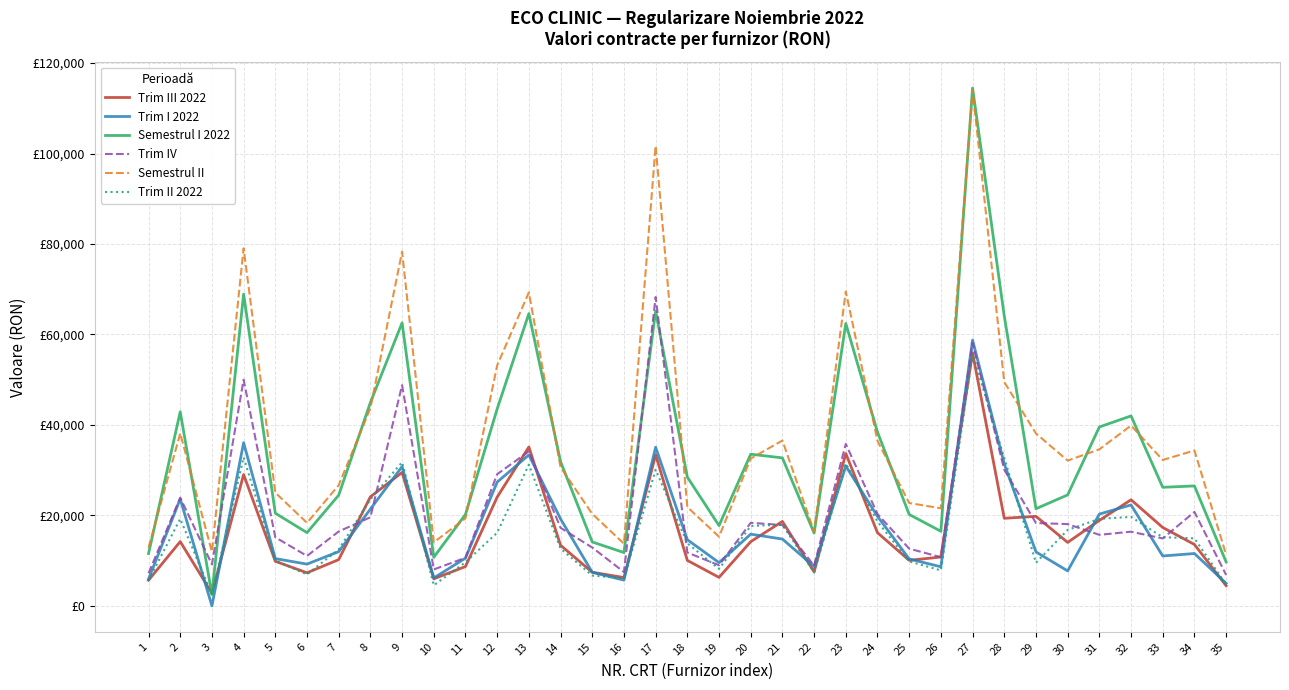

Reading left to right, list all the values displayed in this chart.

Trim III 2022: 5675	14220	2790	29040	9870	7320	10230	24120	29500	5995	8700	24055	35130	13410	7440	6270	33405	10060	6310	14200	18680	7530	33690	16180	10080	10810	55935	19370	19800	14040	18900	23460	17340	13580	4470
Trim I 2022: 5950	23640	0	36080	10460	9240	12000	21400	30800	6185	10560	27370	33380	19230	7430	5700	35080	14640	9570	15860	14780	8720	30930	19800	10380	8650	58760	31405	11940	7740	20300	22320	11040	11580	4990
Semestrul I 2022: 11575	42900	2510	68930	20490	16200	24480	44960	62575	10750	20220	43545	64620	31900	14140	11790	65185	28480	17750	33540	32720	16110	62430	38430	20220	16500	114490	64095	21480	24540	39550	42000	26220	26520	9720
Trim IV: 7216	23926	9178	50008	15170	11048	16455	19600	48795	8061	10649	29120	34166	17258	12910	7490	68273	11804	8985	18370	17880	8892	35820	20310	12660	10772	58158	30119	18323	18083	15715	16405	14917	20780	6846
Semestrul II: 12891	38146	11968	79048	25040	18368	26685	43720	78295	14056	19349	53175	69296	30668	20350	13760	101678	21864	15295	32570	36560	16422	69510	36490	22740	21582	114093	49489	38123	32123	34615	39865	32257	34360	11316
Trim II 2022: 5625	19260	2510	32850	10030	6960	12480	23560	31775	4565	9660	16175	31240	12670	6710	6090	30105	13840	8180	17680	17940	7390	31500	18630	9840	7850	55730	32690	9540	16800	19250	19680	15180	14940	4730